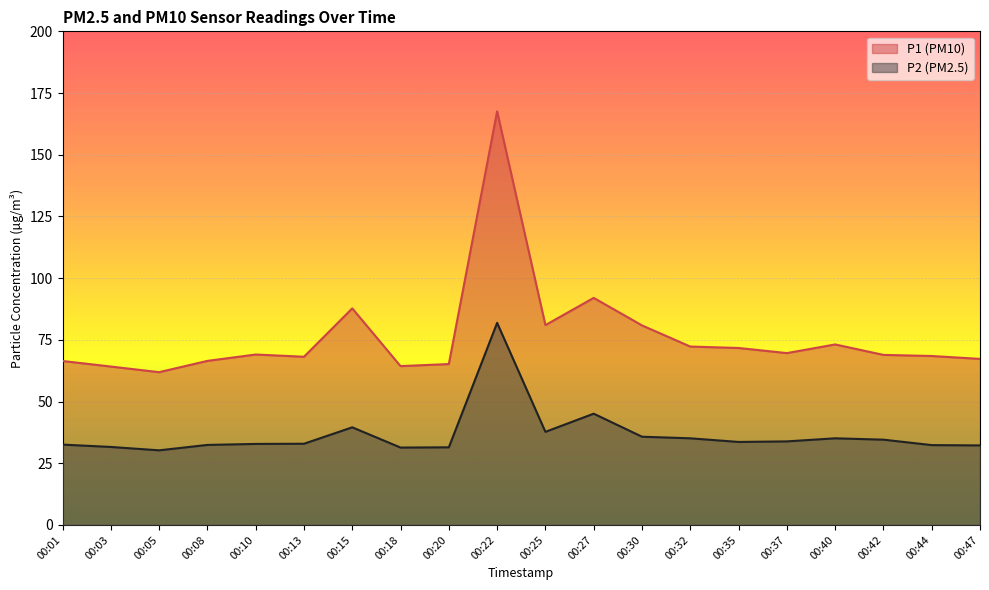

What is the sum of the P2 values at 00:13 and 00:18?

64.2